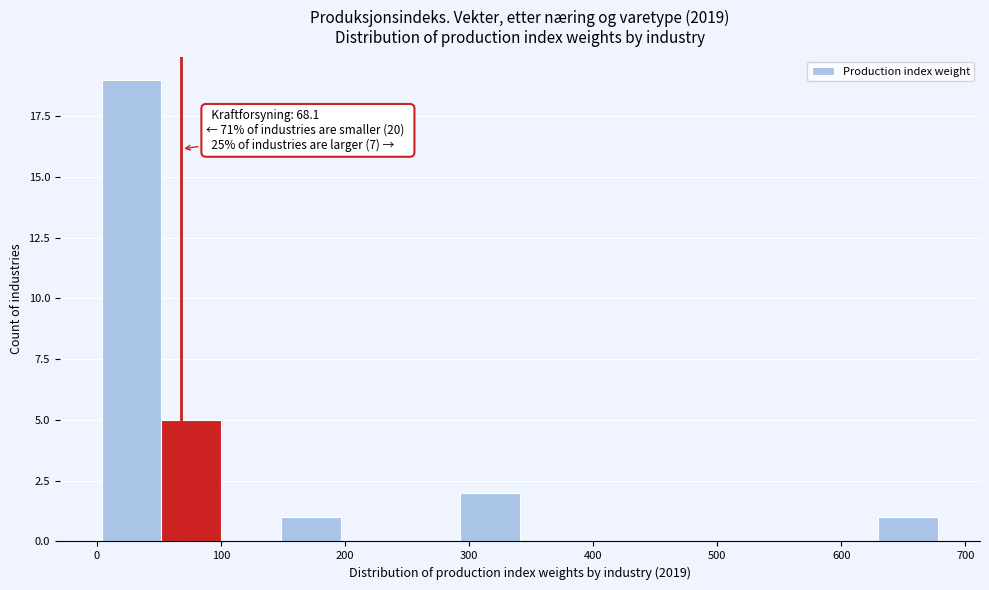

Over which range of the x-axis is the bar tallest?

0 to 50